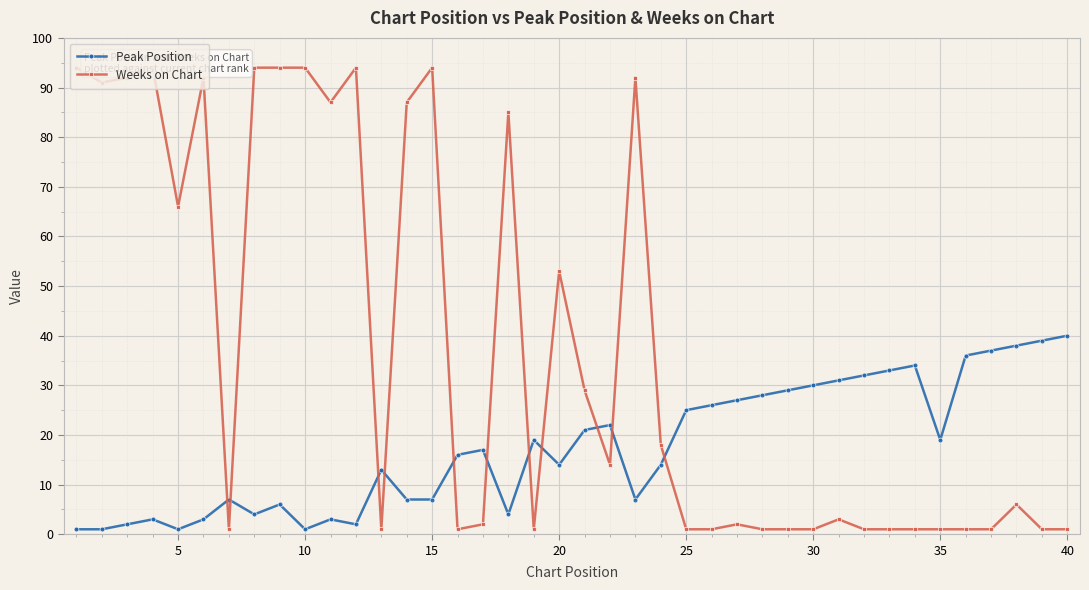

How many distinct data groups are displayed?

2